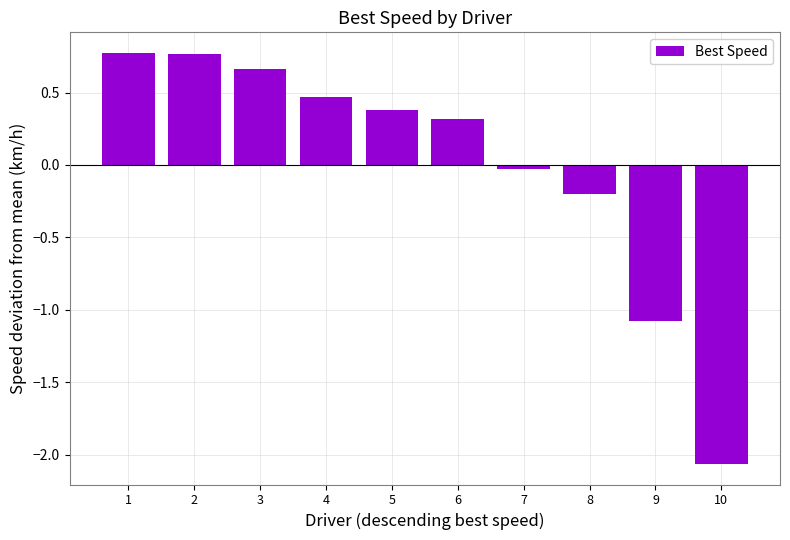

How many bars are there in total?

10